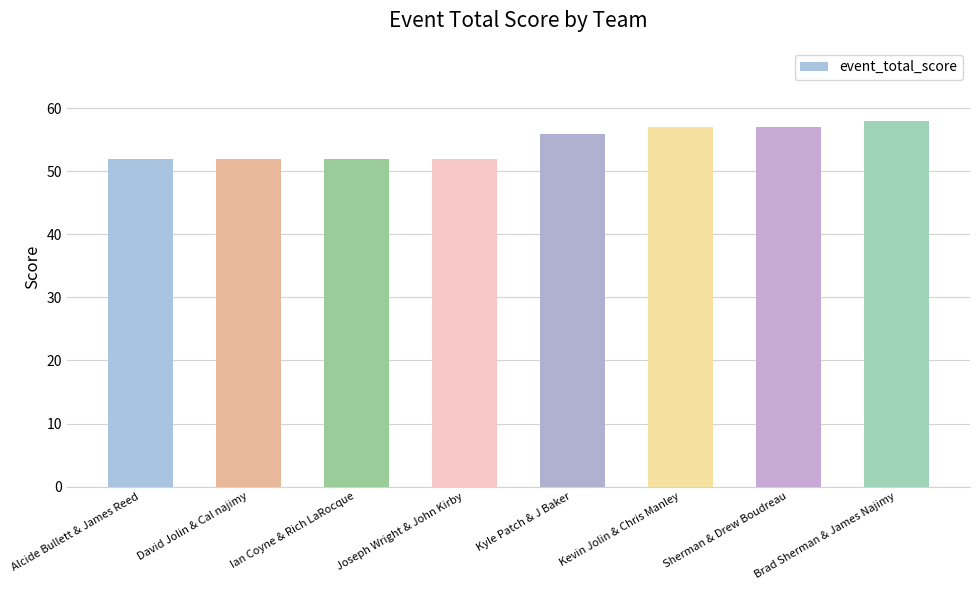

How many data points are less than 56?

4